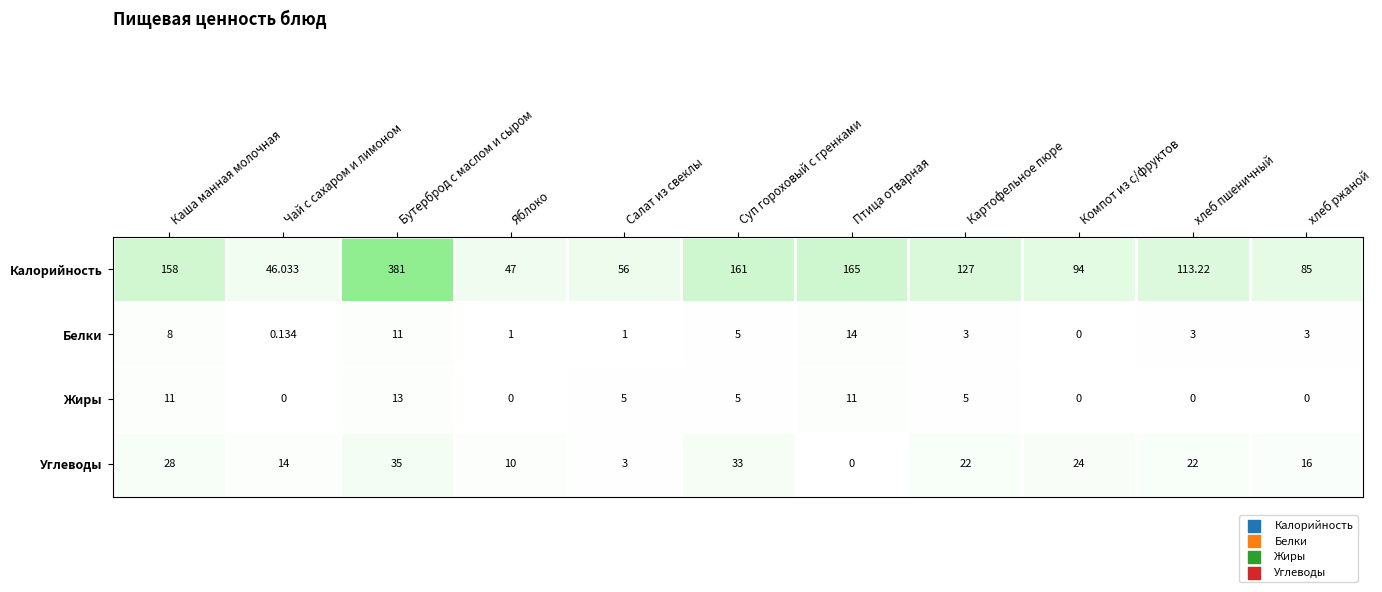

Between Картофельное пюре and хлеб пшеничный, which series saw the biggest shift?

Калорийность